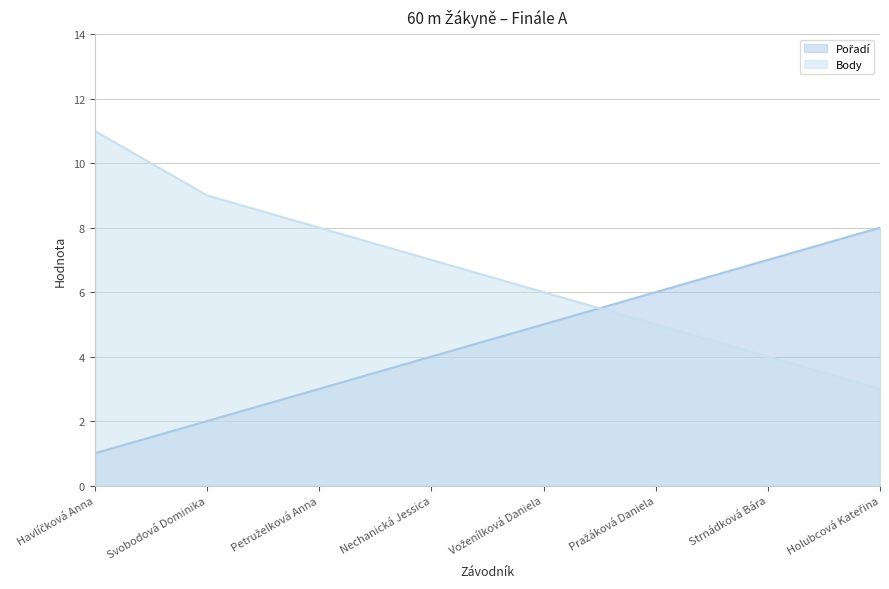

Reading left to right, what are all the values shown in this chart?

Pořadí (line): Havlíčková Anna=1	Svobodová Dominika=2	Petruželková Anna=3	Nechanická Jessica=4	Voženílková Daniela=5	Pražáková Daniela=6	Strnádková Bára=7	Holubcová Kateřina=8
Body (line): Havlíčková Anna=11	Svobodová Dominika=9	Petruželková Anna=8	Nechanická Jessica=7	Voženílková Daniela=6	Pražáková Daniela=5	Strnádková Bára=4	Holubcová Kateřina=3